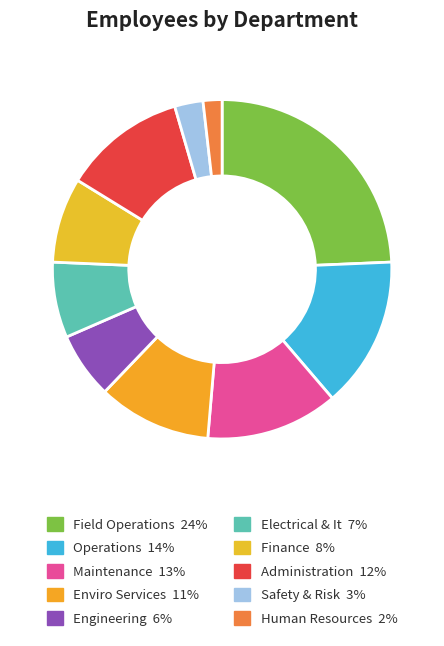

Do Administration and Safety & Risk together represent more than half of the pie?

No